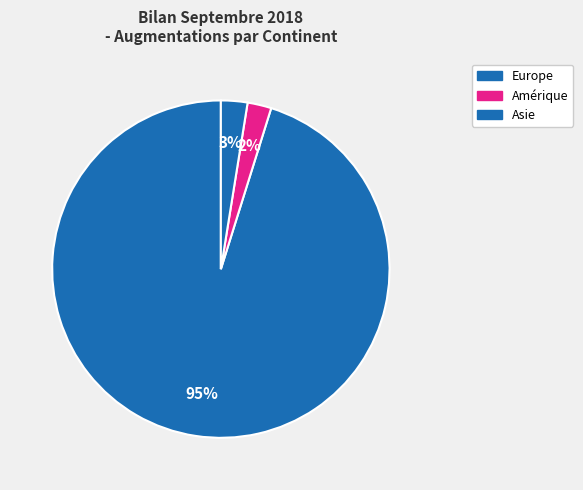

Which category has the biggest portion of the pie?

Europe